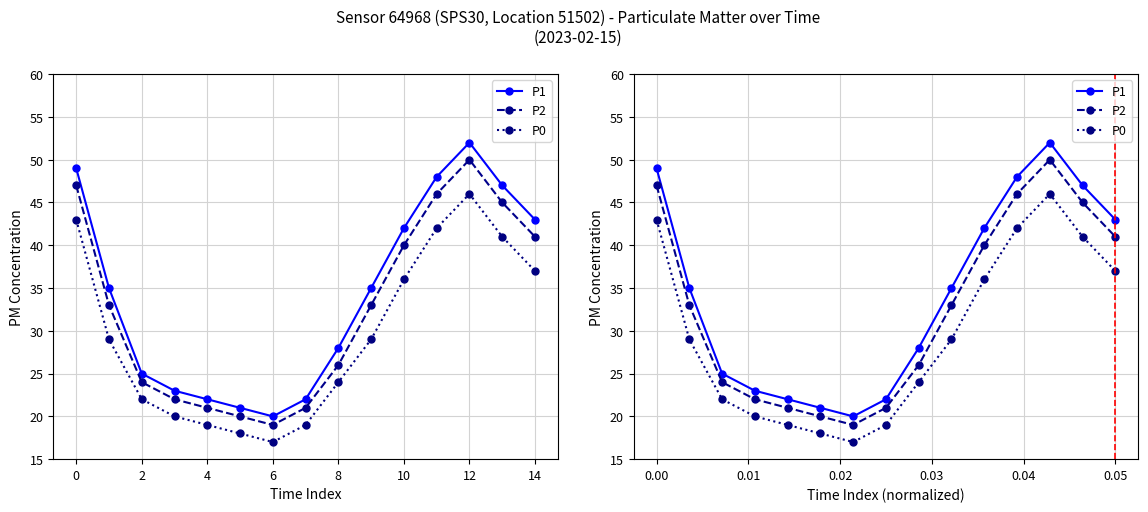

Does the chart display data point markers on the line(s)?

Yes